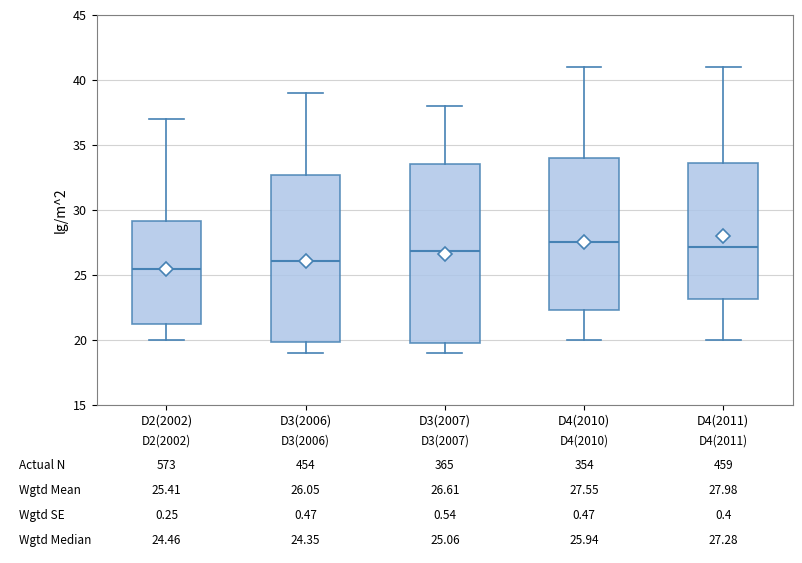

Which box is the tallest, from its lower edge to its upper edge?

D3(2007)